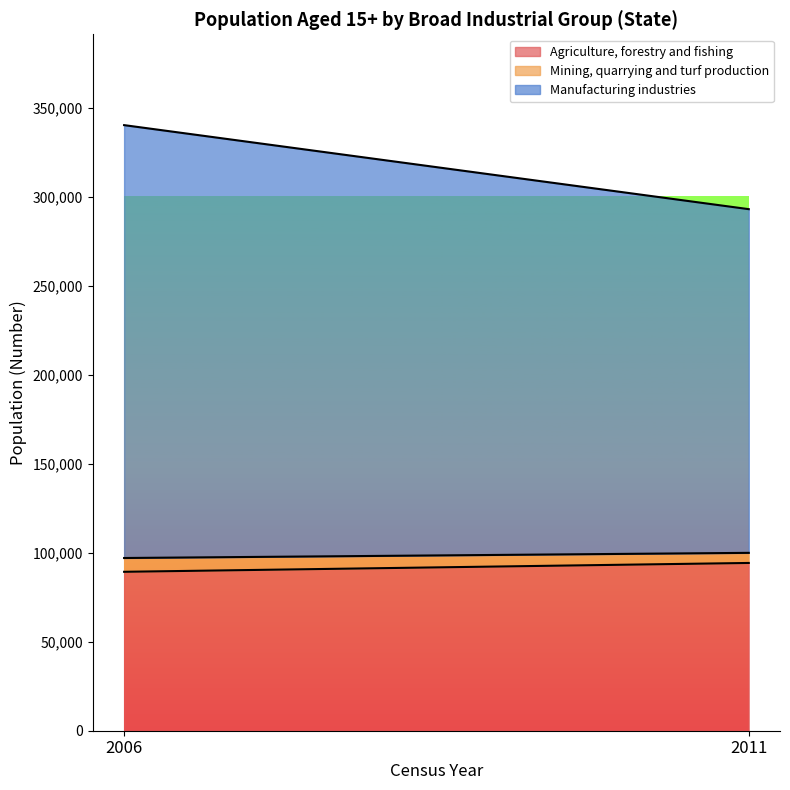

What is the minimum value for Manufacturing industries?

193080